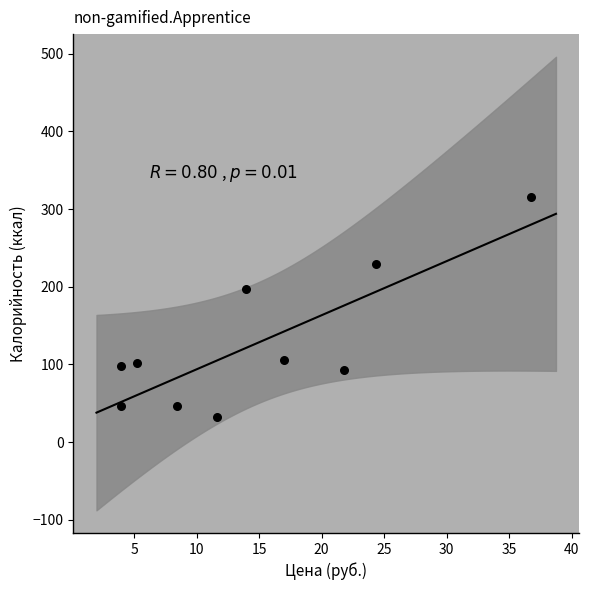

What is the range of Y values (max minus min)?

282.7